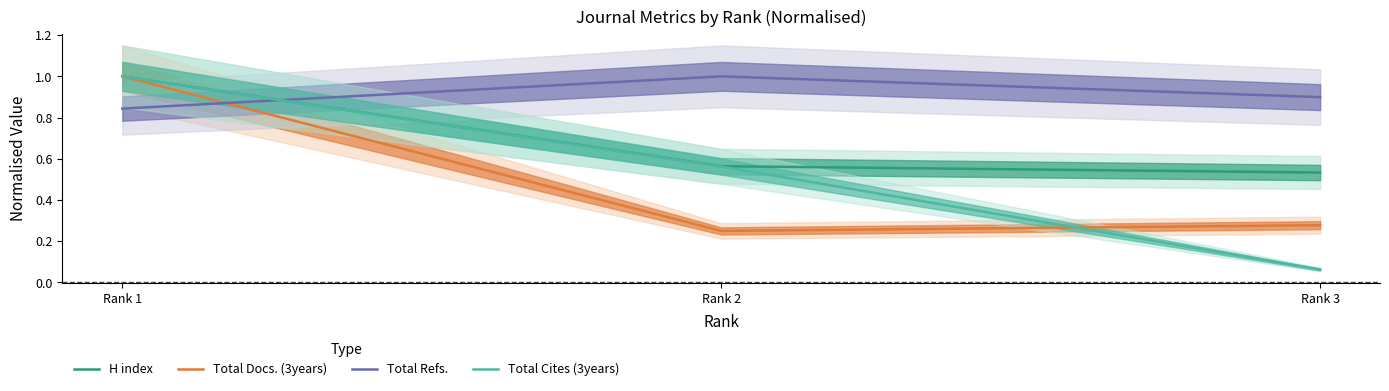

Reading left to right, list all the values displayed in this chart.

H index: 1.0	0.6	0.5
Total Docs. (3years): 1.0	0.2	0.3
Total Refs.: 0.8	1.0	0.9
Total Cites (3years): 1.0	0.6	0.1